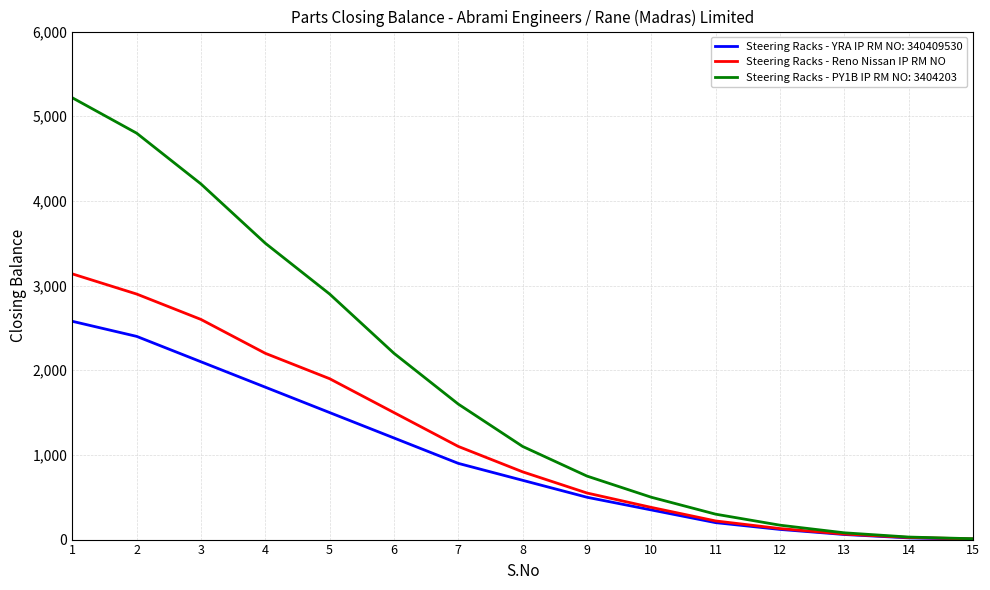

Which series has the largest range (max minus min)?

Steering Racks - PY1B IP RM NO: 3404203